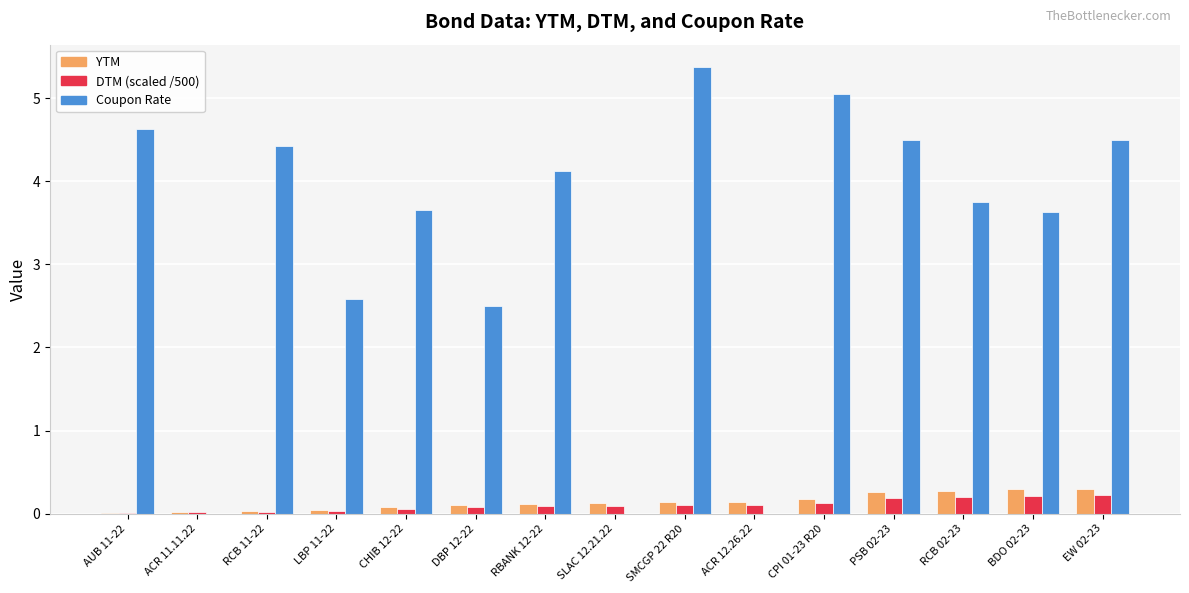

Which series changed the most between RBANK 12-22 and EW 02-23?

Coupon Rate